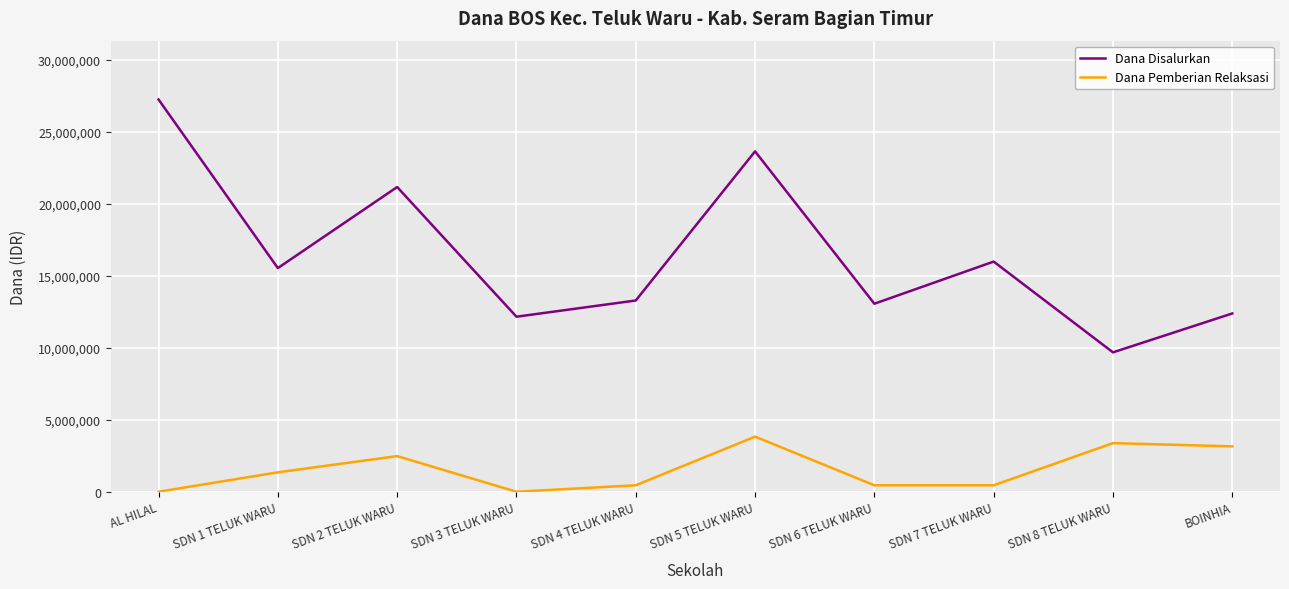

True or false: Dana Pemberian Relaksasi and Dana Disalurkan cross at least once.

False